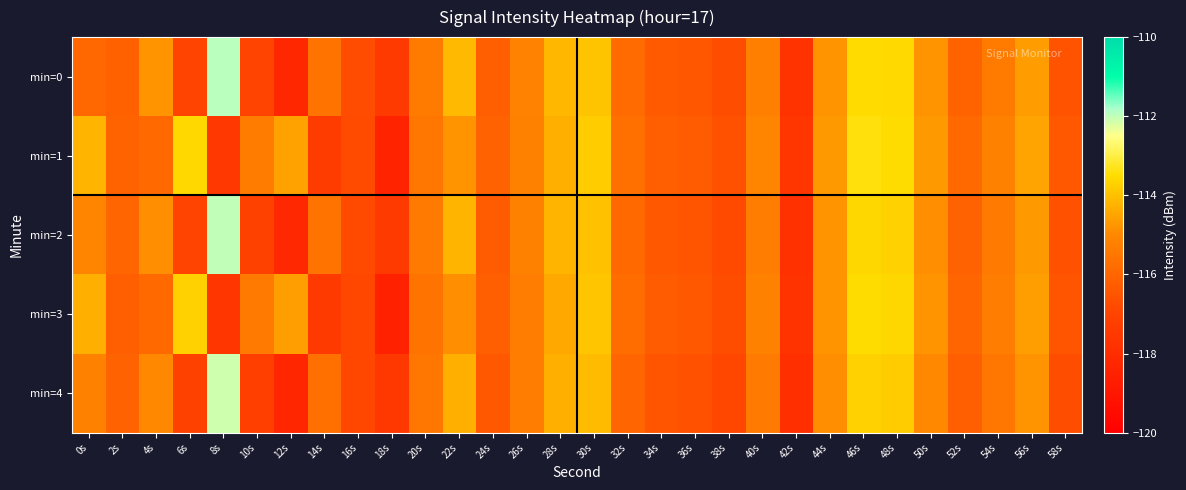

How many data points does each series have?

30